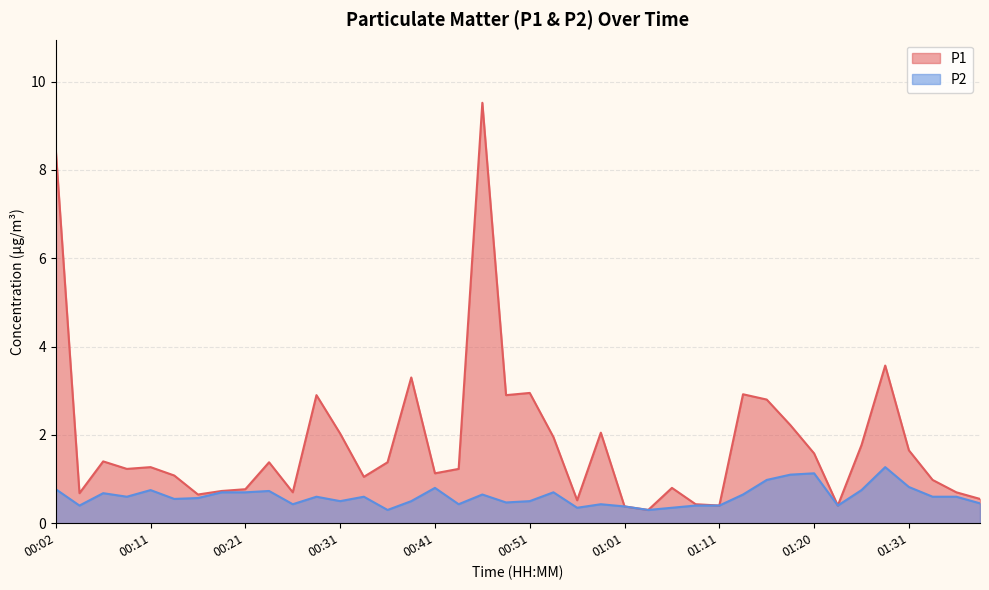

Where is P1 nearest to the value 4?

01:28